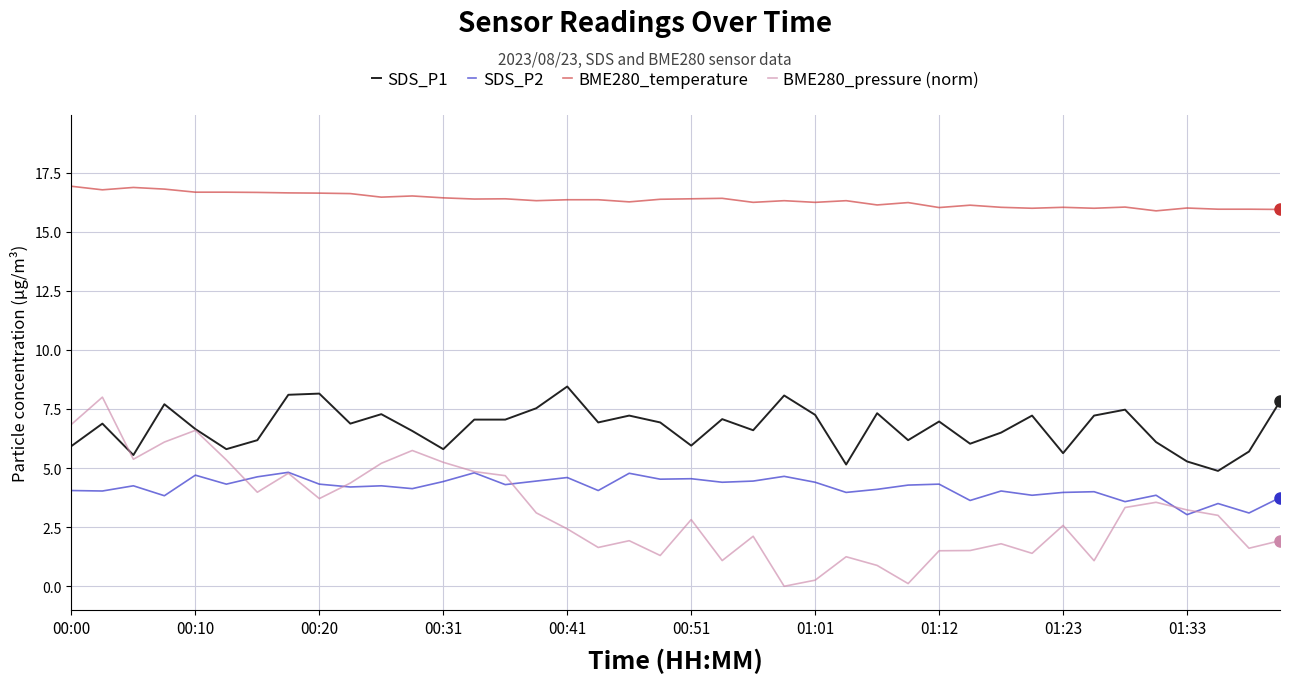

Which series has the largest total across all categories?

BME280_temperature